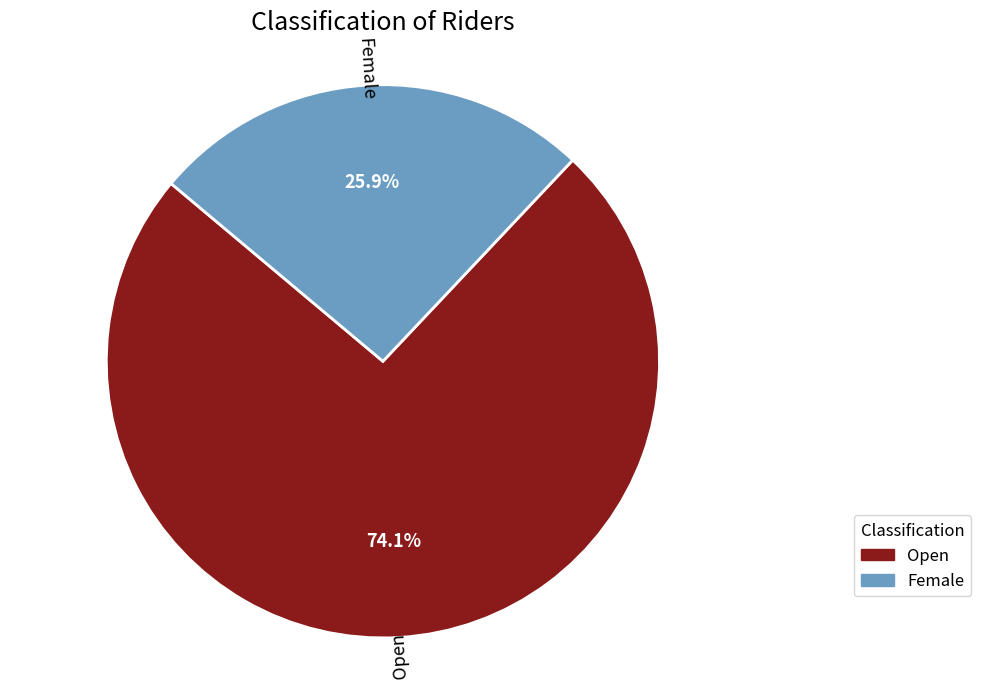

Is there any slice that represents more than half of the pie?

Yes